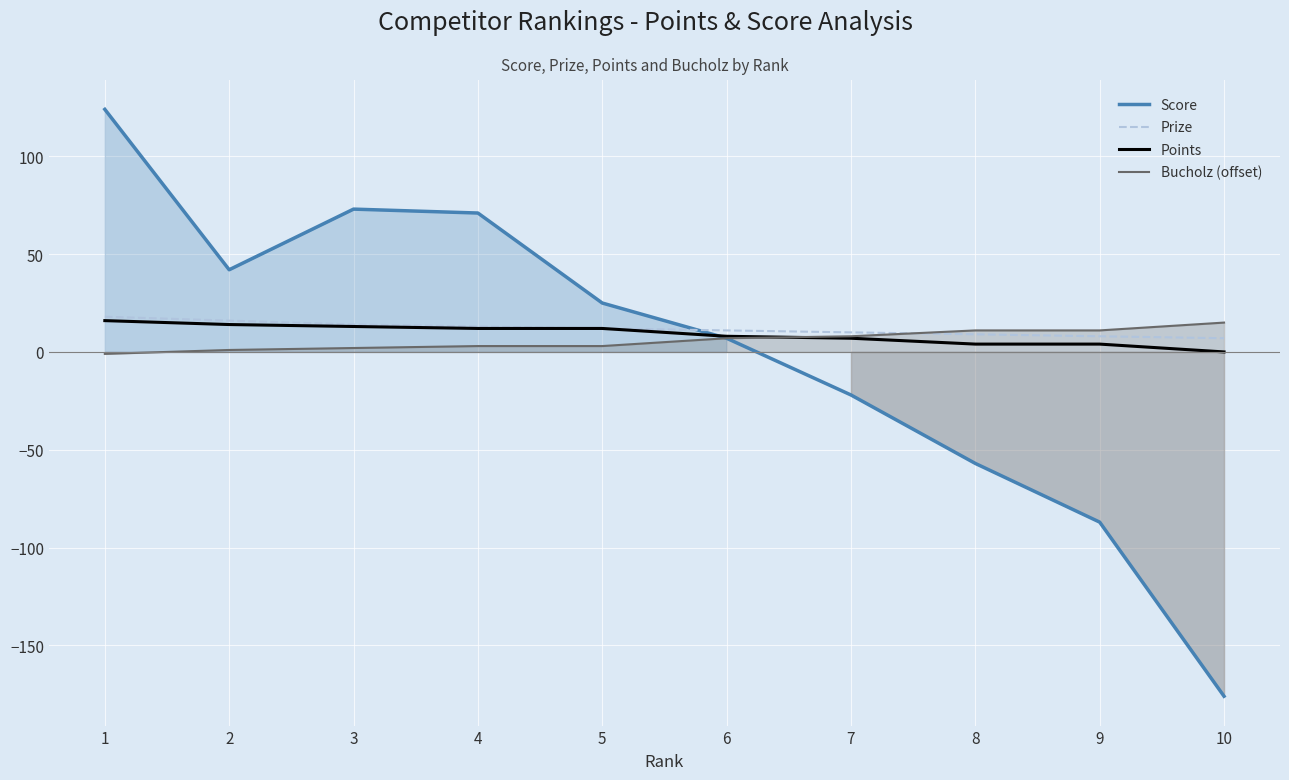

What are all the series names shown in the legend?

Score, Prize, Points, Bucholz (offset)